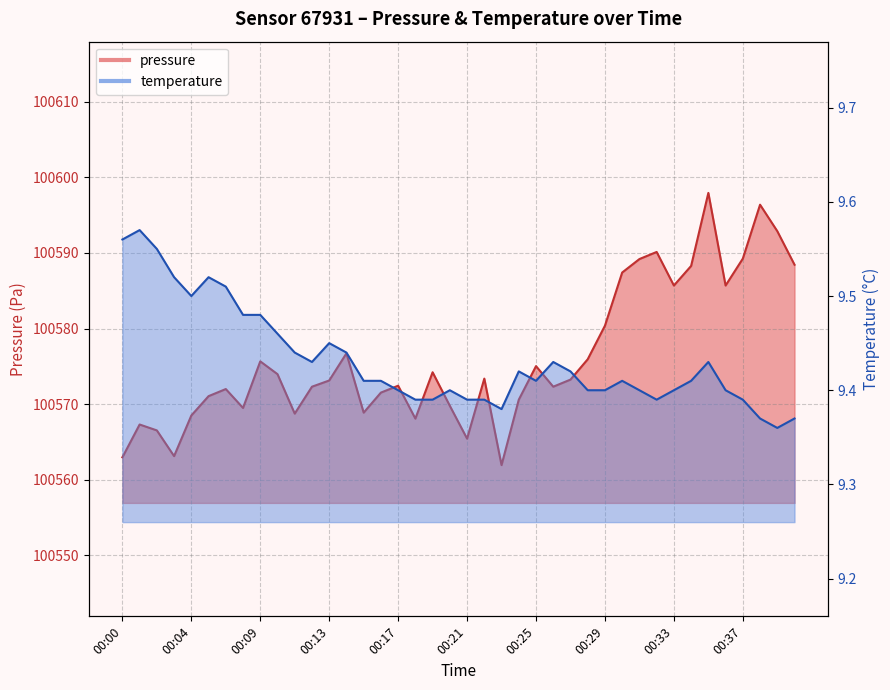

What is the total value across all series at 00:17?

100581.8